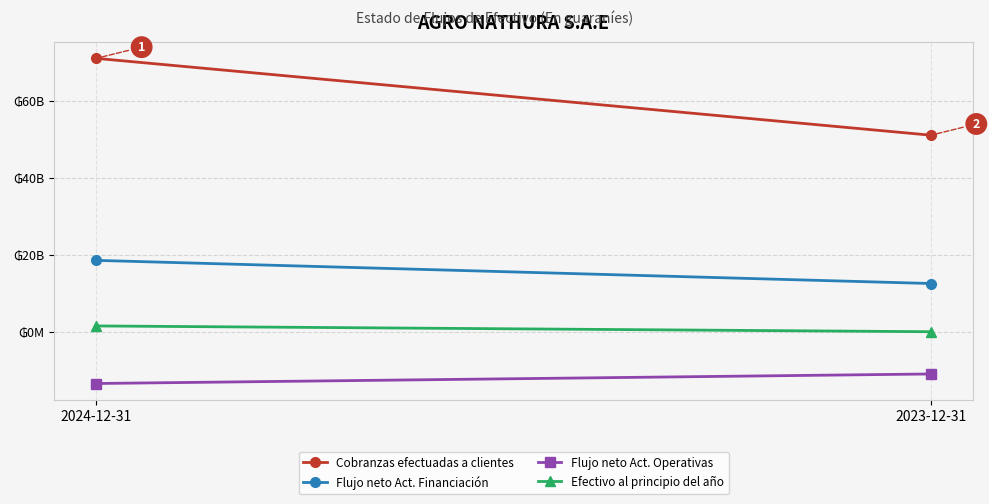

Which has a higher value, 2023-12-31 or 2024-12-31?

2024-12-31